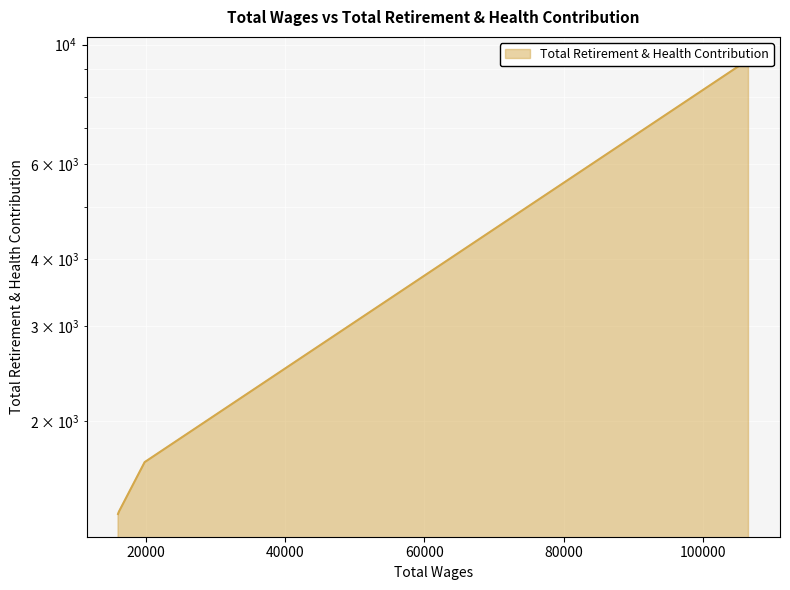

The chart shows a value of 1360 at 16100.0. True or false?

True